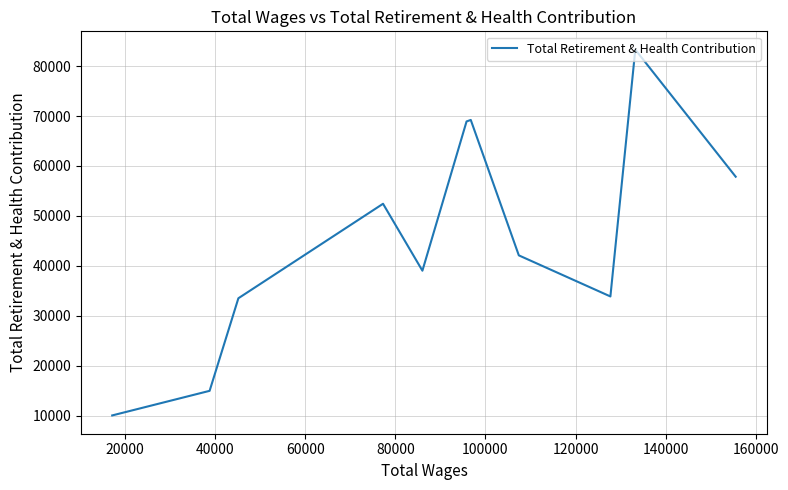

How many interior local peaks (higher than both neighbors) does the data have?

3